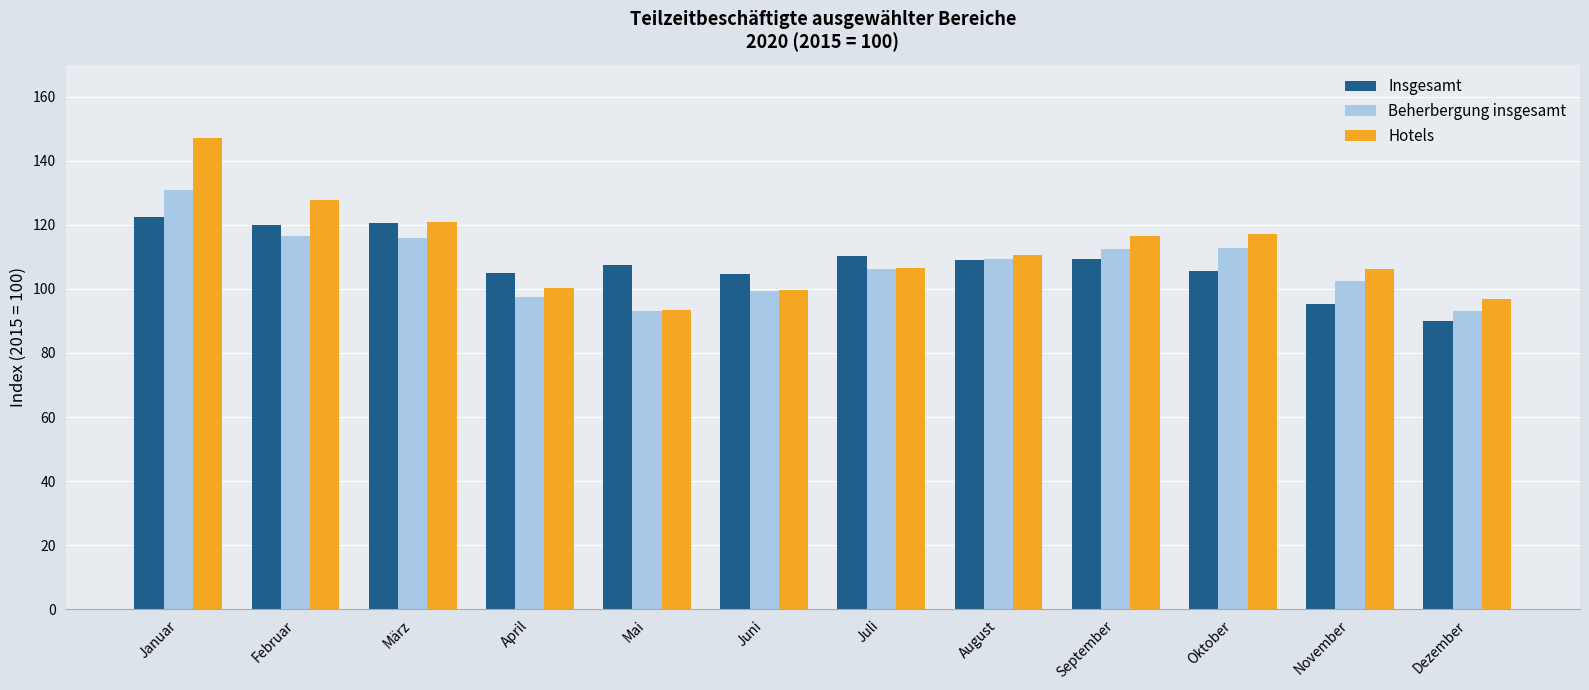

Is it true that Insgesamt equals 105.7 at Oktober?

True